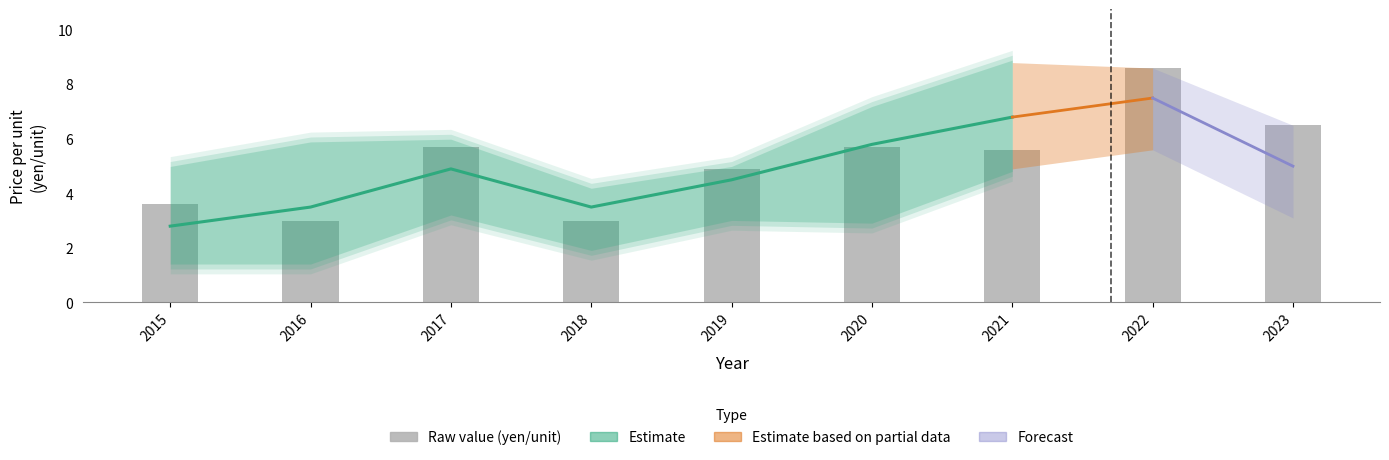

Reading left to right, what are all the values shown in this chart?

P_bar: 3.6	3.0	5.7	3.0	4.9	5.7	5.6	8.6	6.5
P_smooth: 2.8	3.5	4.9	3.5	4.5	5.8	6.8	7.5	5.0
P_lo: 1.5	1.5	3.3	2.0	3.1	3.0	4.9	5.6	3.1
P_hi: 4.9	5.8	5.9	4.1	4.9	7.1	8.8	8.6	6.5